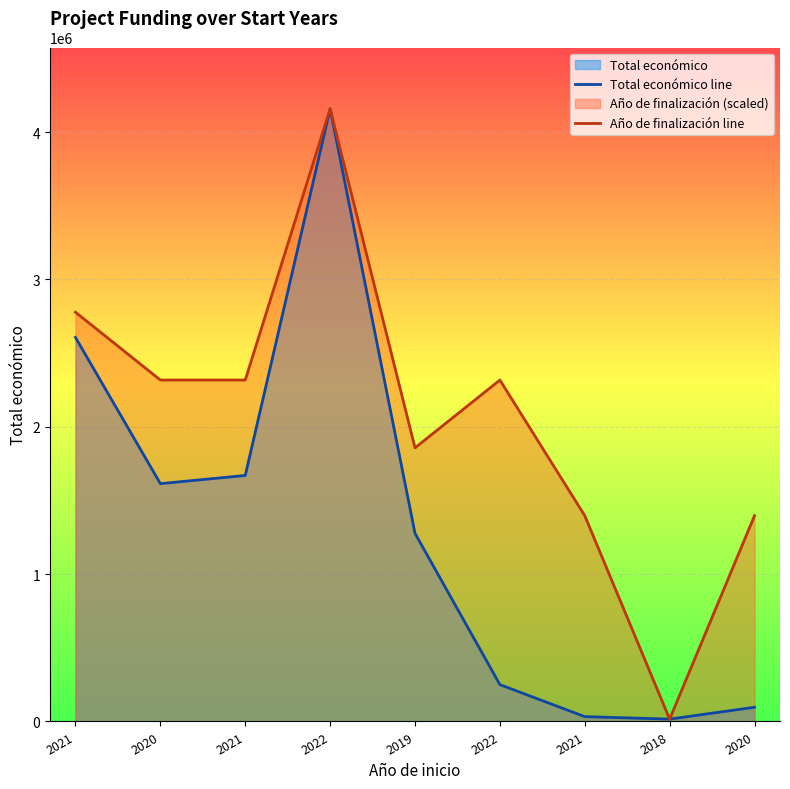

Which category has the highest value across all series?

2022